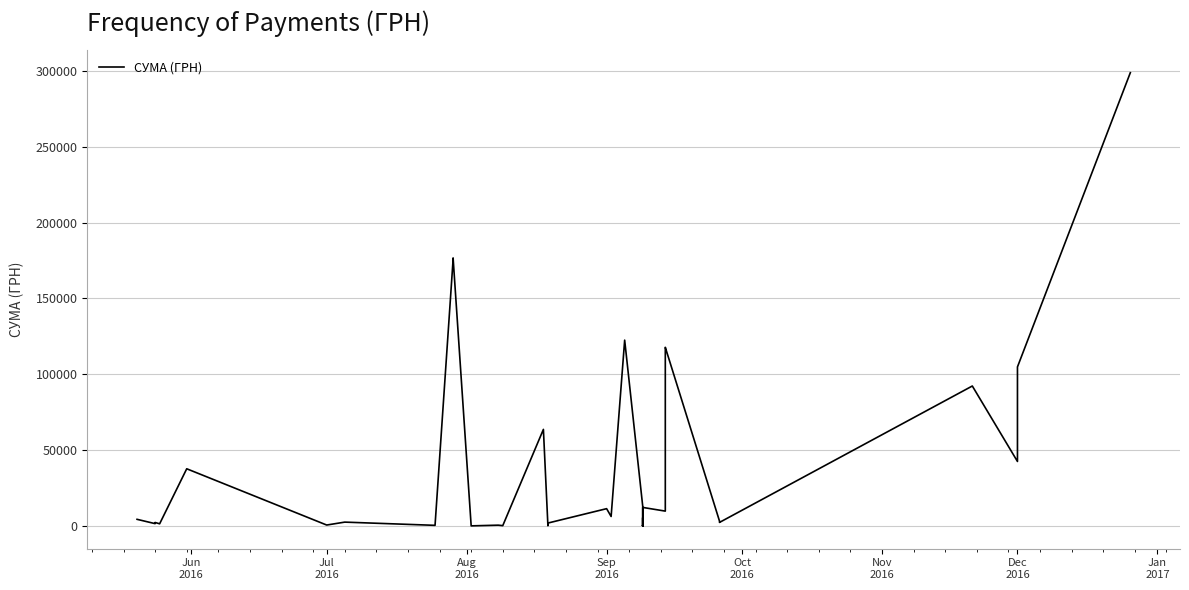

At which label does the data first exceed 2613?

Jun
2016